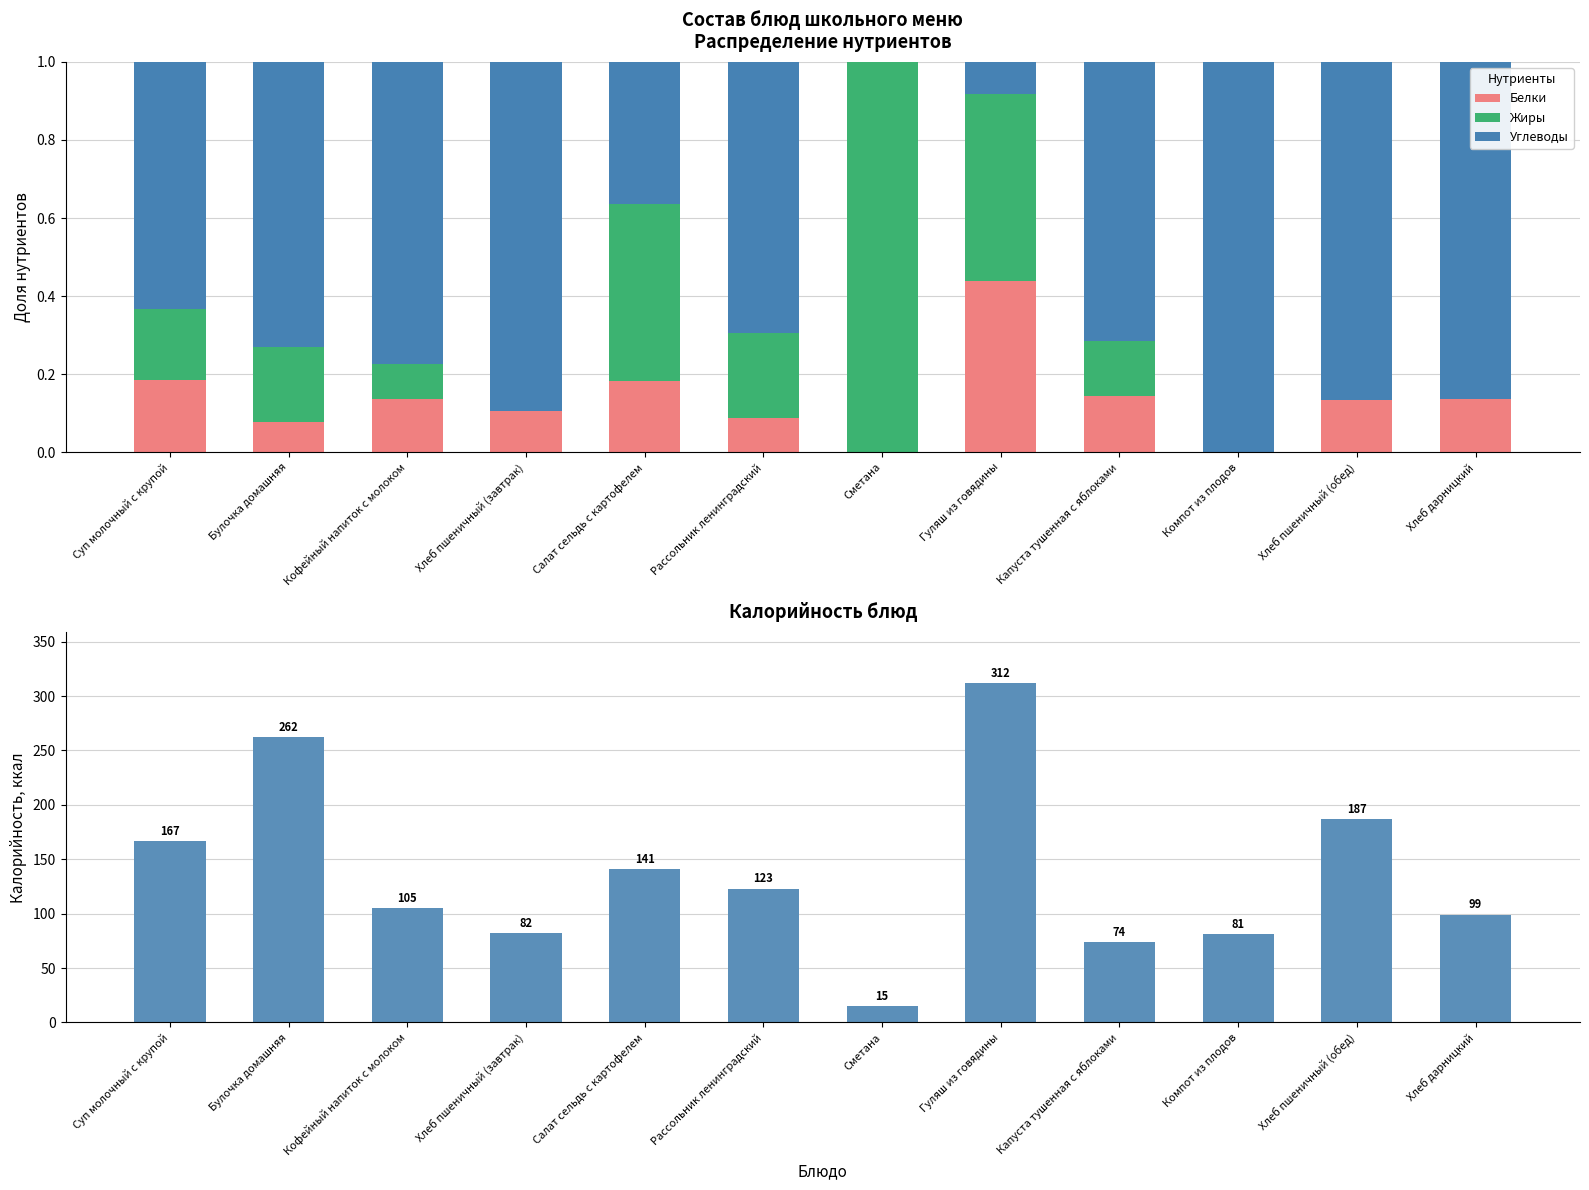

Is it true that Углеводы equals 0.4 at Суп молочный с крупой?

False